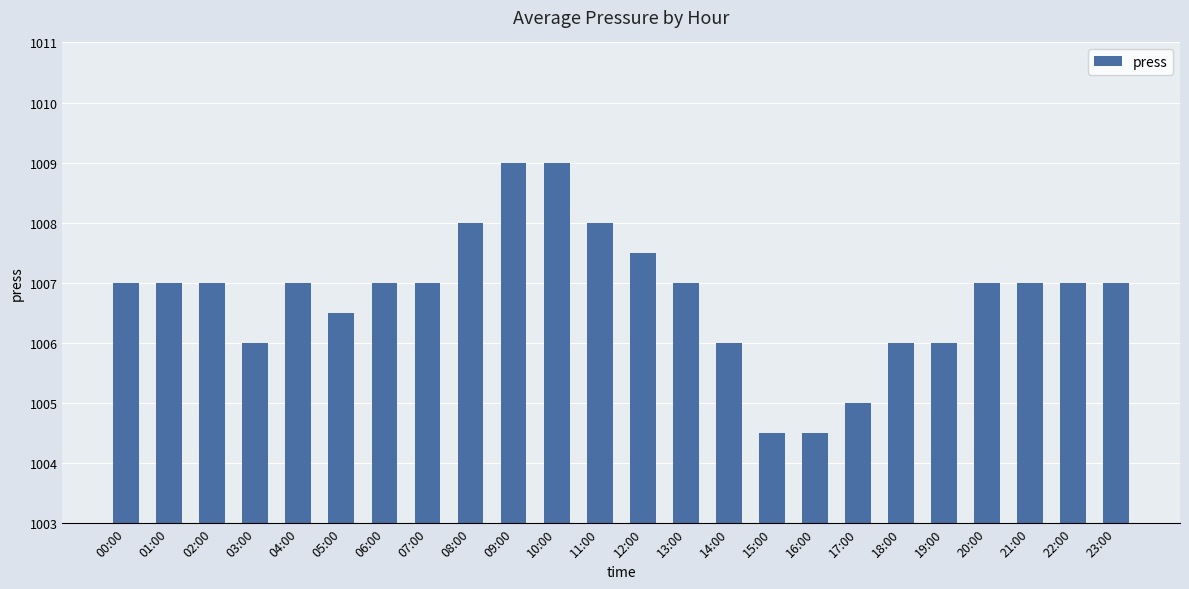

How many distinct data groups are displayed?

1